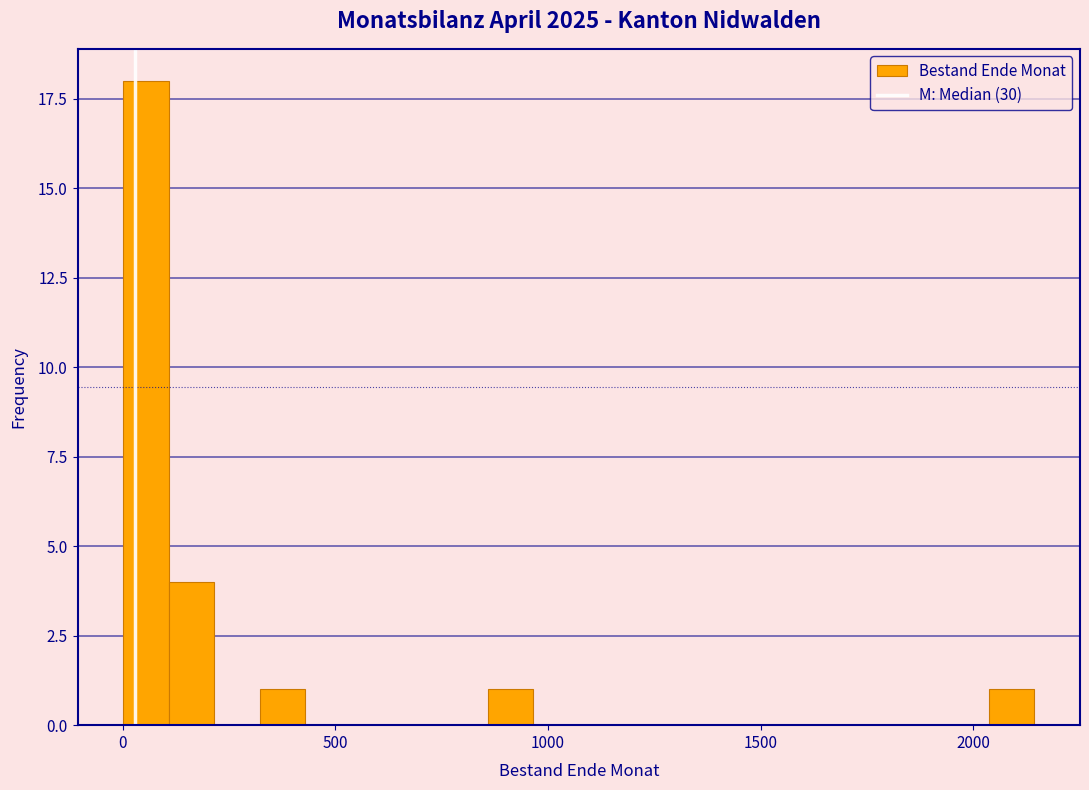

Read against the x-axis, roughly where is the centre of the tallest bar?

50